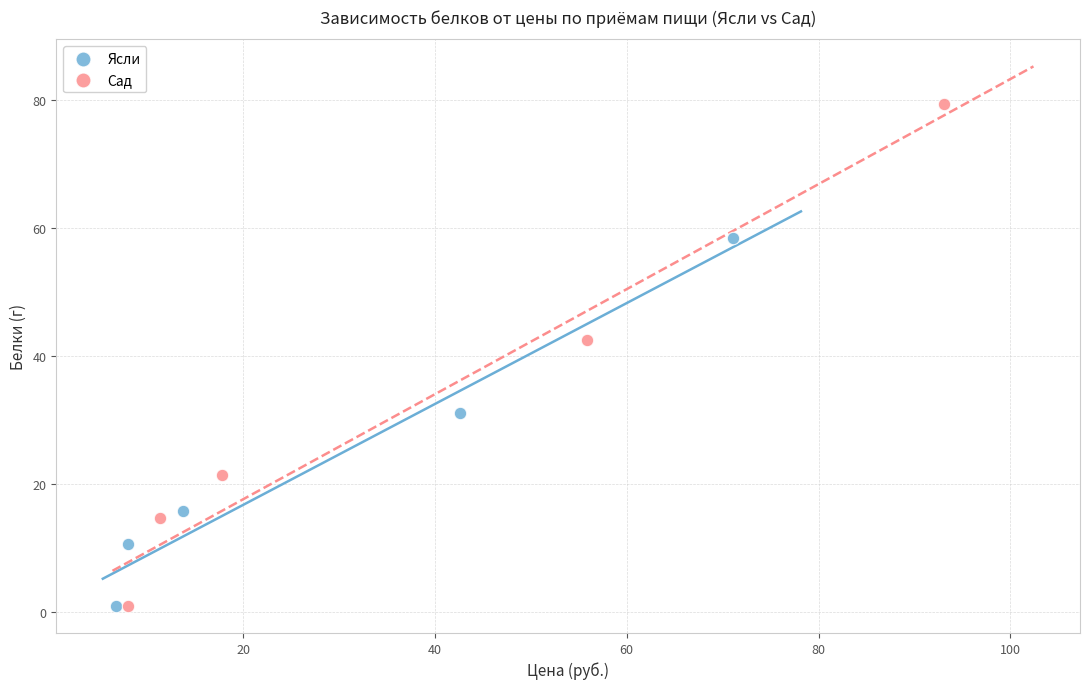

Which series has the largest Y range (max minus min)?

Сад